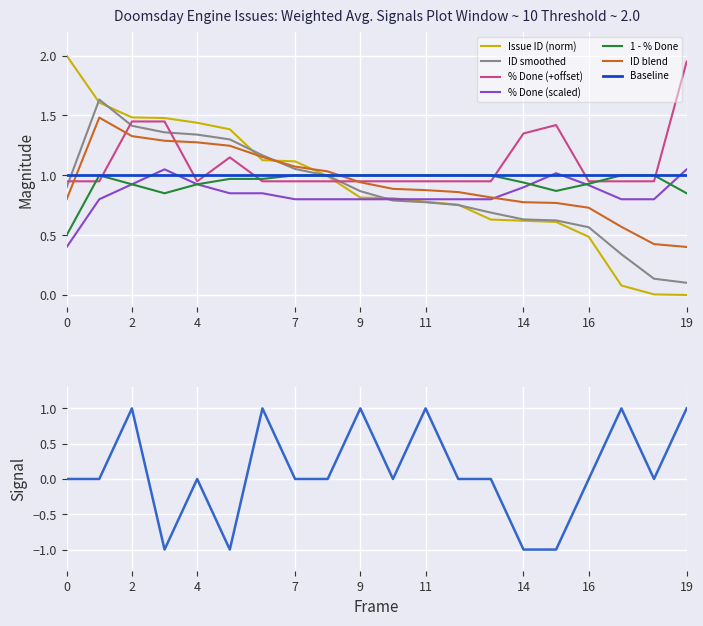

True or false: pct_done and issue_id intersect in this chart.

True